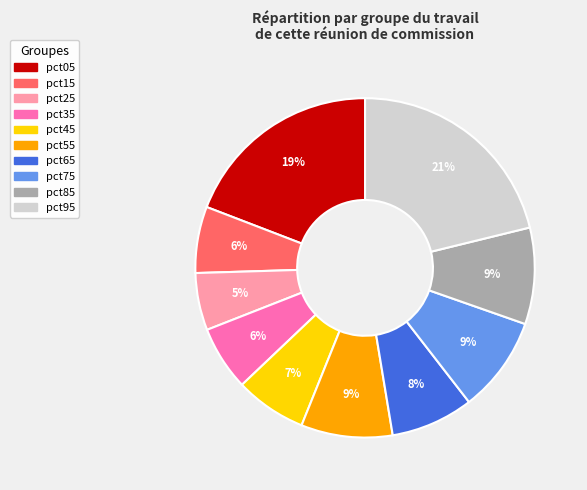

Is there a majority slice in this chart?

No